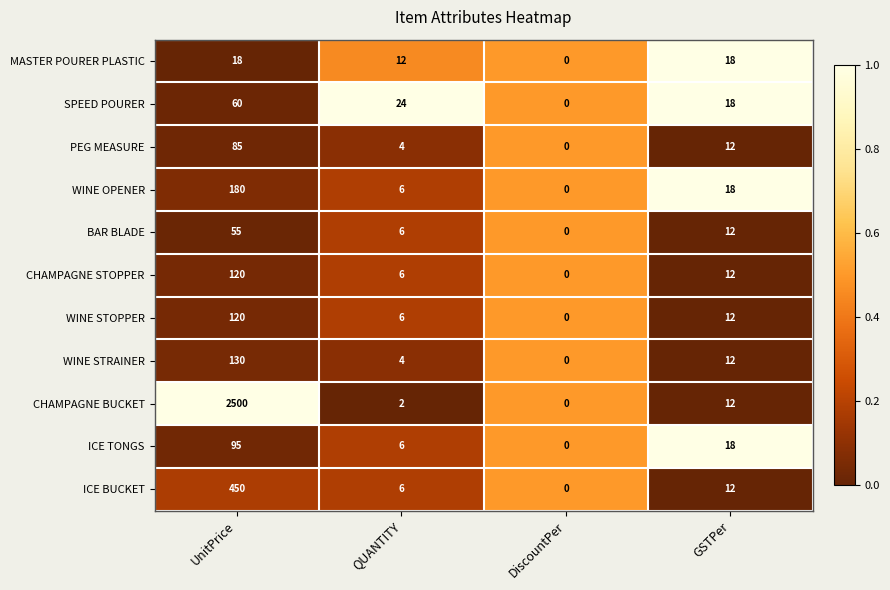

True or false: WINE OPENER has a value of -78 at DiscountPer.

False